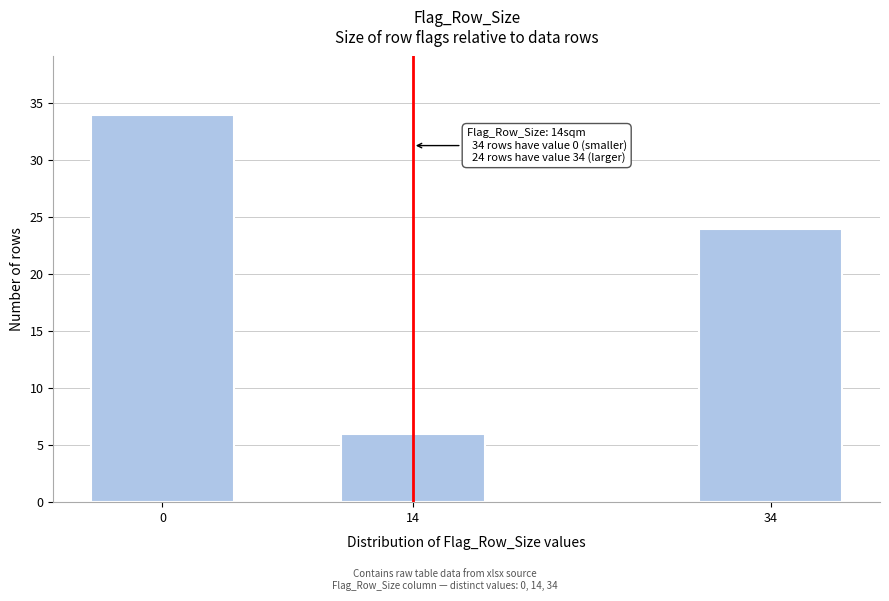

Reading left to right, extract all data points from this chart.

34	6	24